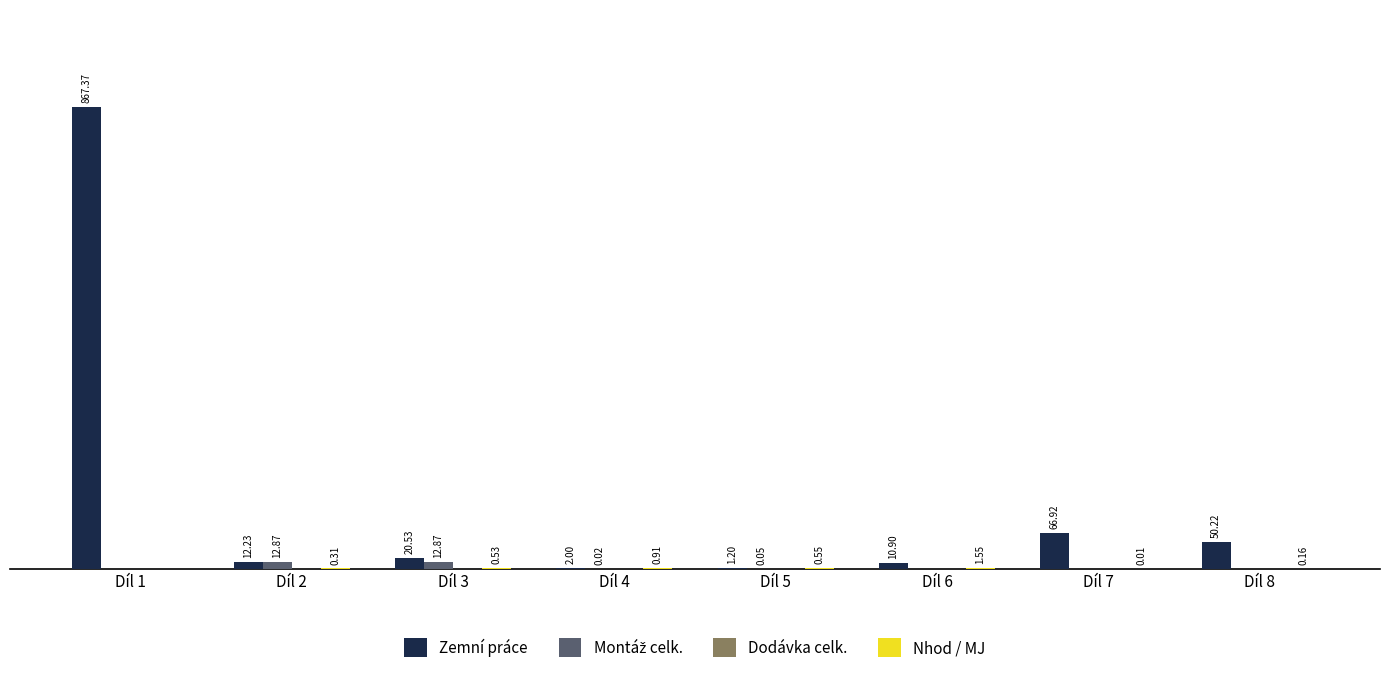

Between Díl 5 and Díl 7, which series saw the biggest shift?

Zemní práce